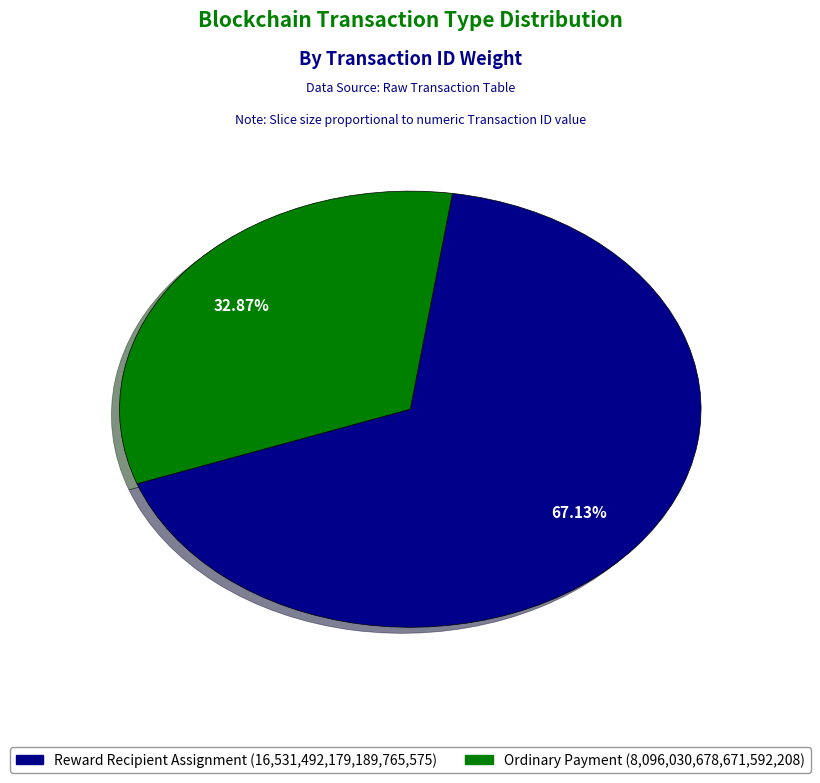

To the nearest percent, what is the difference between the largest and smallest slice percentages?

34%